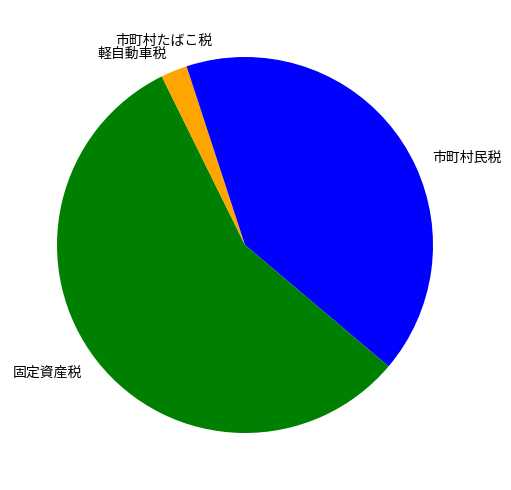

Does 固定資産税 represent more than half of the total?

Yes